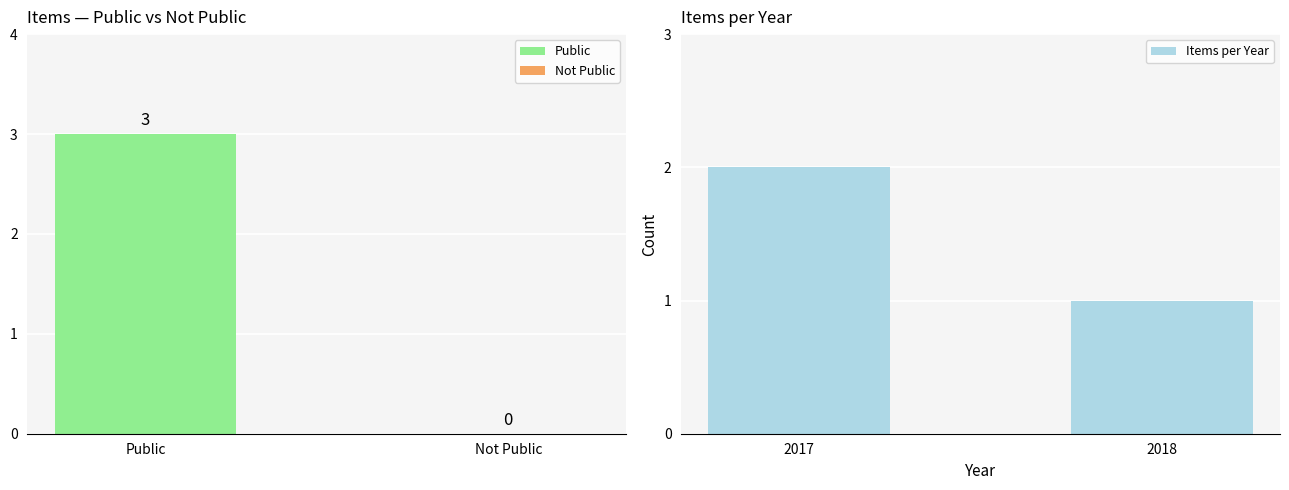

True or false: Items per Year has a value of 1 at 2018.

True